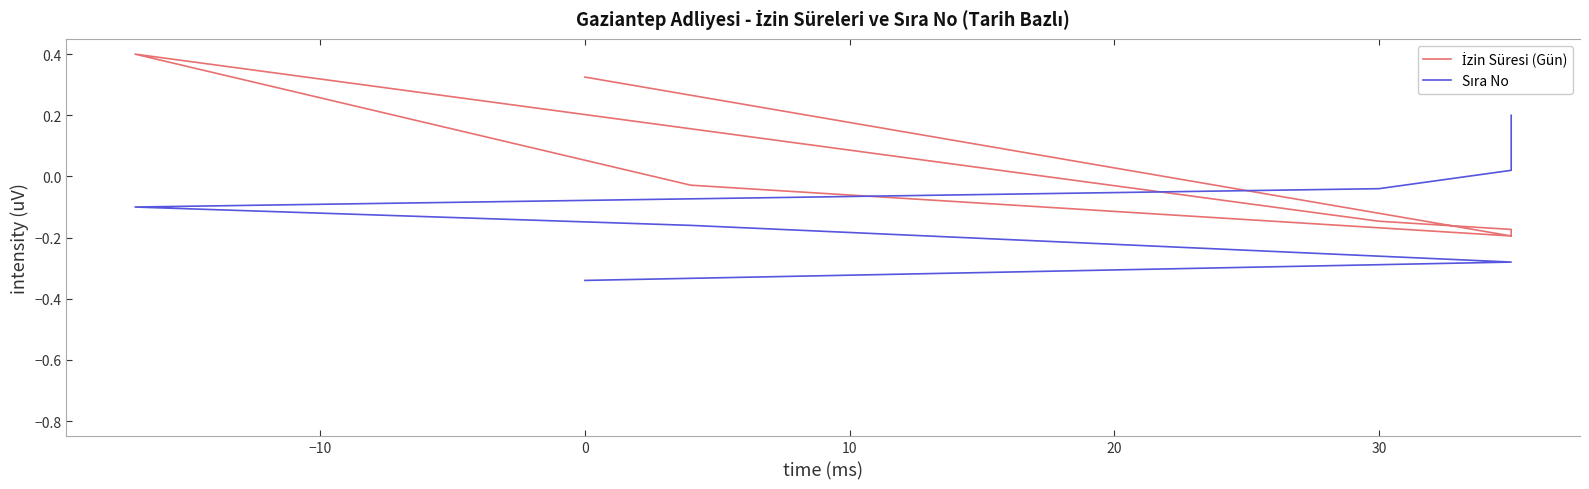

The value of İzin Süresi (Gün) at 7 is -0.3. True or false?

False